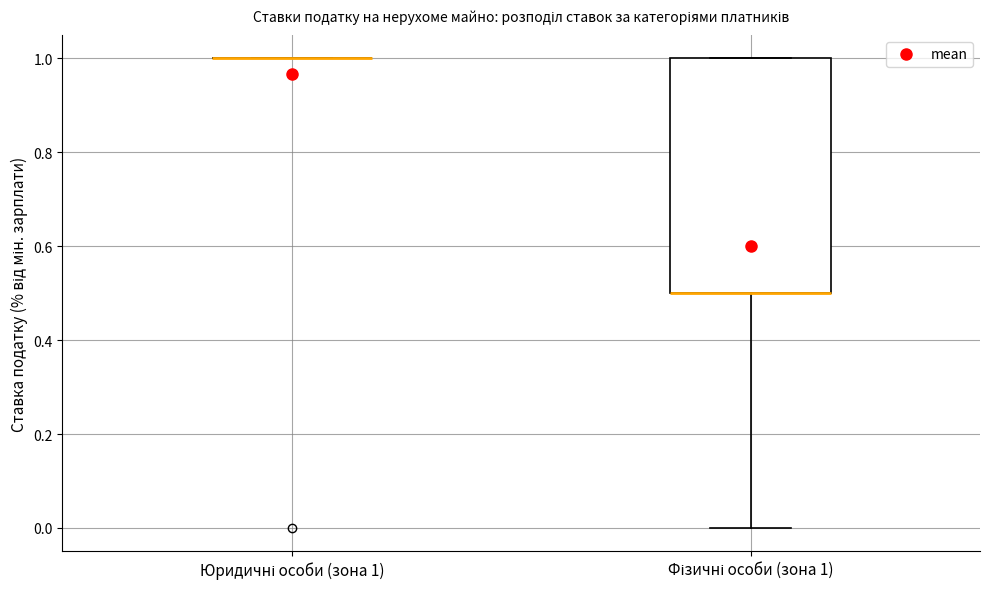

Which box is the tallest, from its lower edge to its upper edge?

Фізичні особи (зона 1)